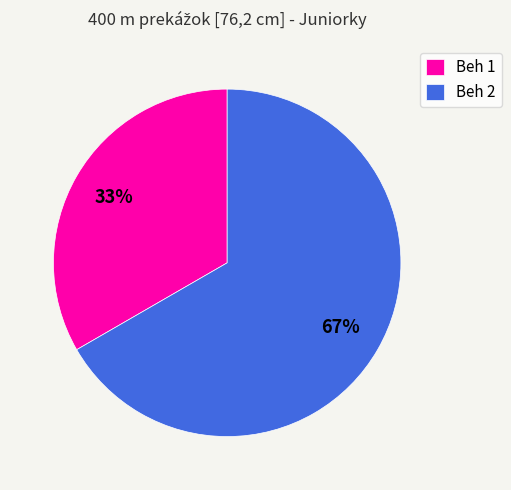

Rank the categories by value from highest to lowest.

Beh 2, Beh 1